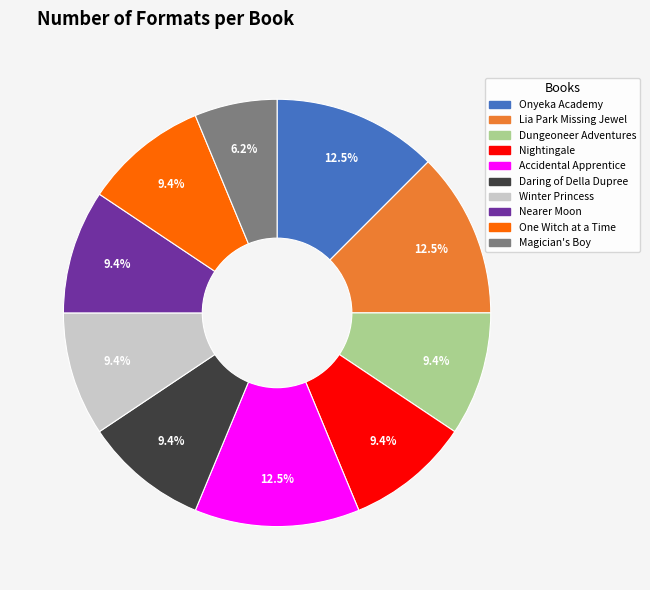

Is there any slice that represents more than half of the pie?

No